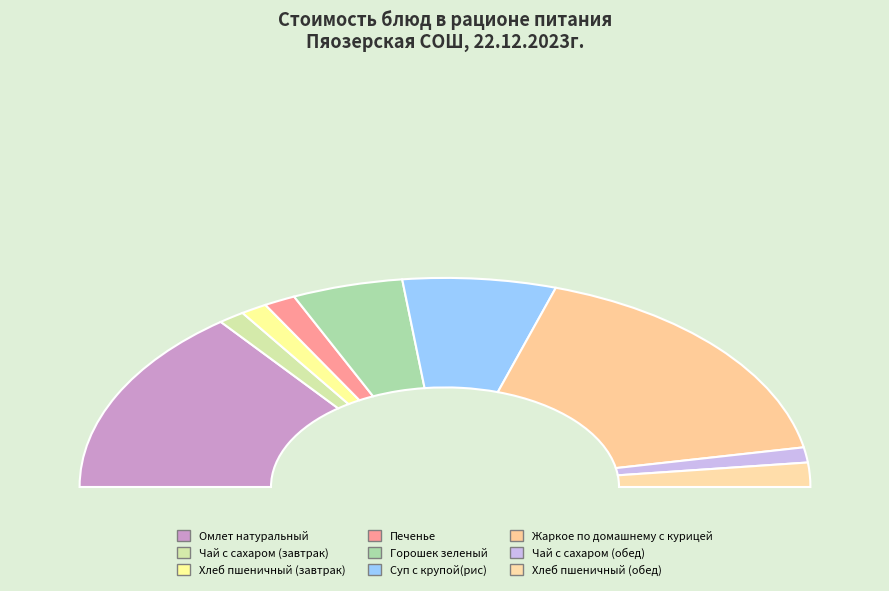

Does any single category account for the majority?

No